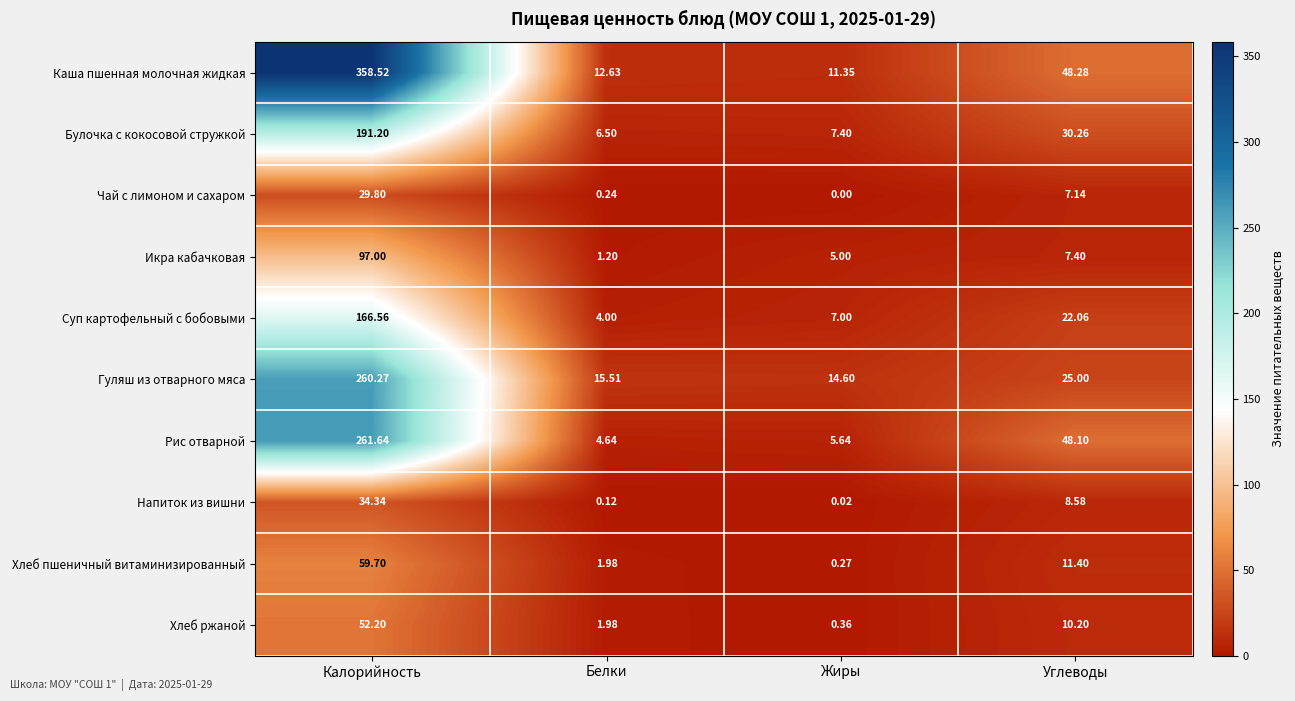

At which category does the chart reach its peak across all series?

Калорийность